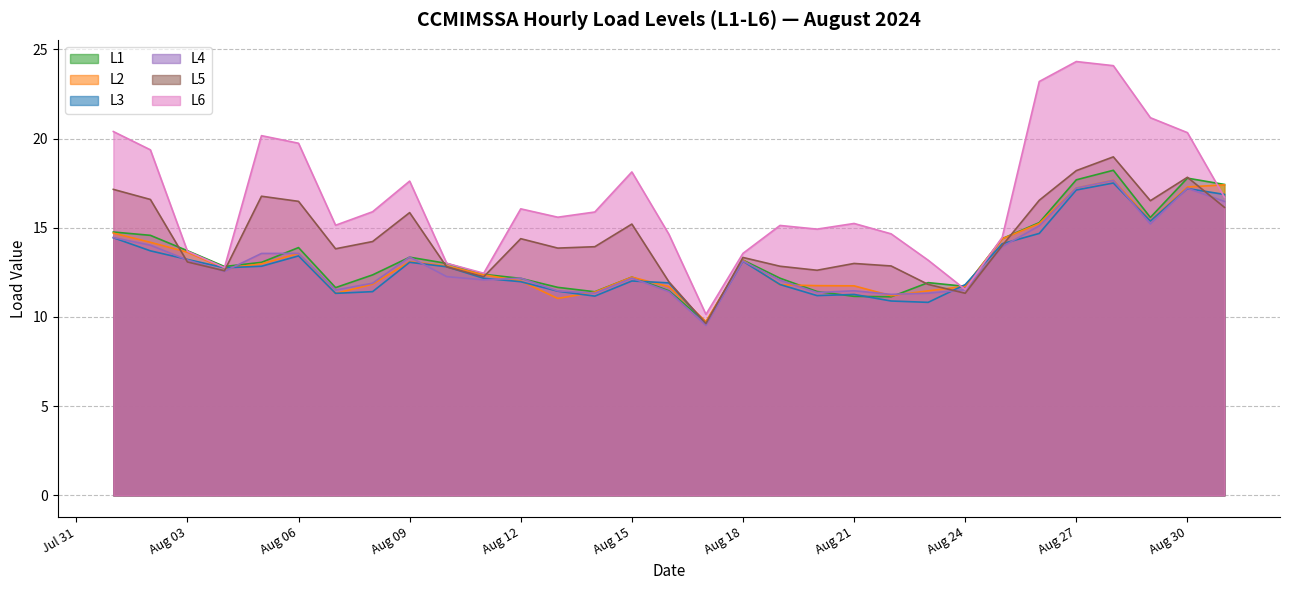

How many lines are shown in the chart?

6